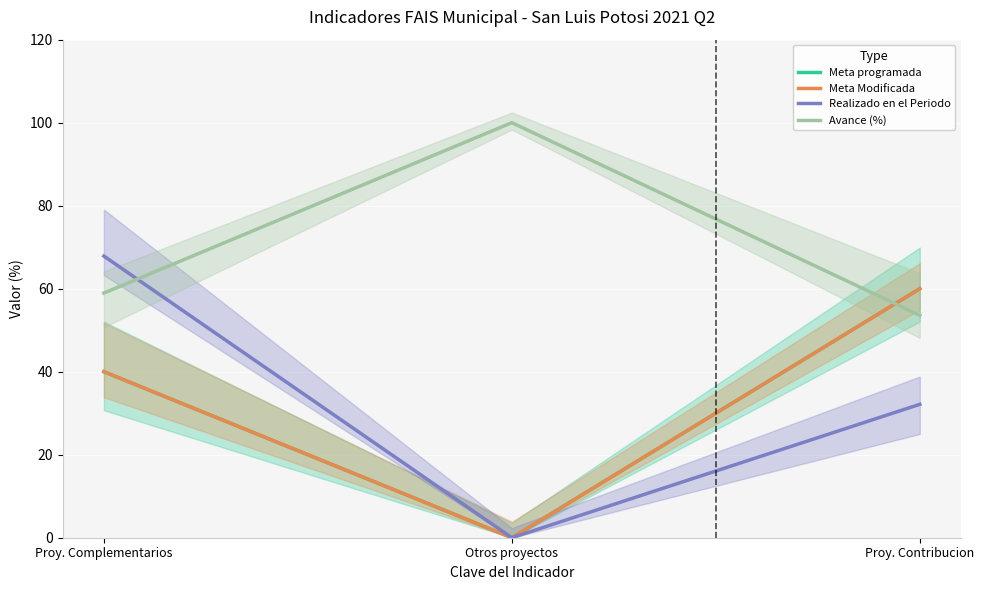

Reading left to right, what are all the values shown in this chart?

Meta programada: 40.0	0.0	60.0
Meta Modificada: 40.0	0.0	60.0
Realizado en el Periodo: 67.9	0.0	32.1
Avance (%): 59.0	100.0	53.6